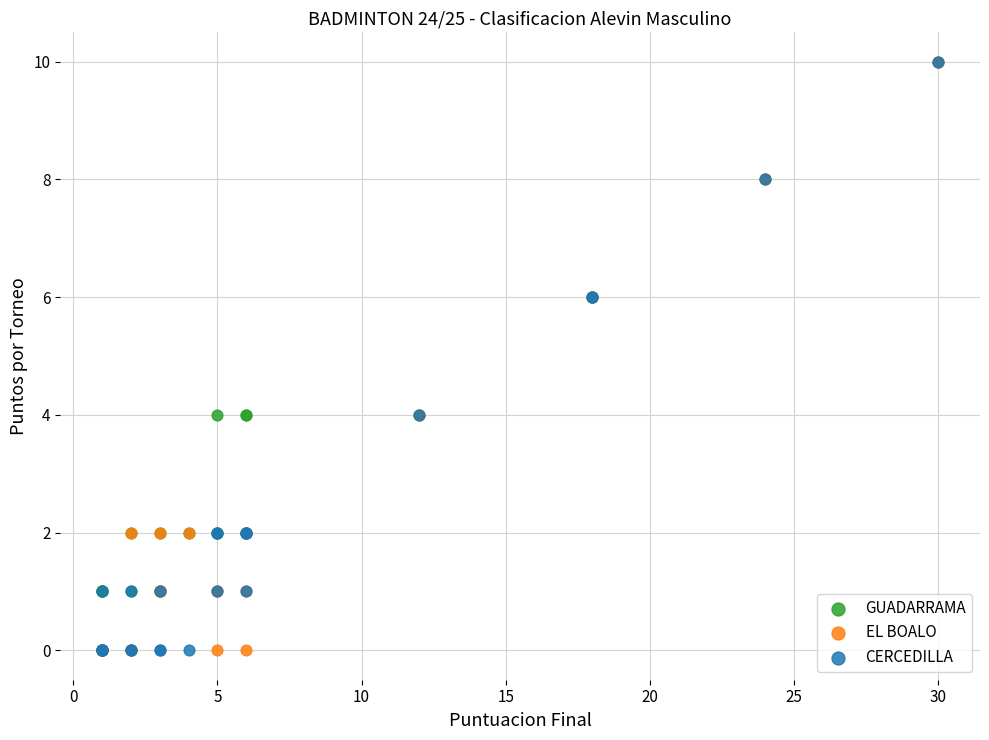

What are all the series names shown in the legend?

GUADARRAMA, EL BOALO, CERCEDILLA